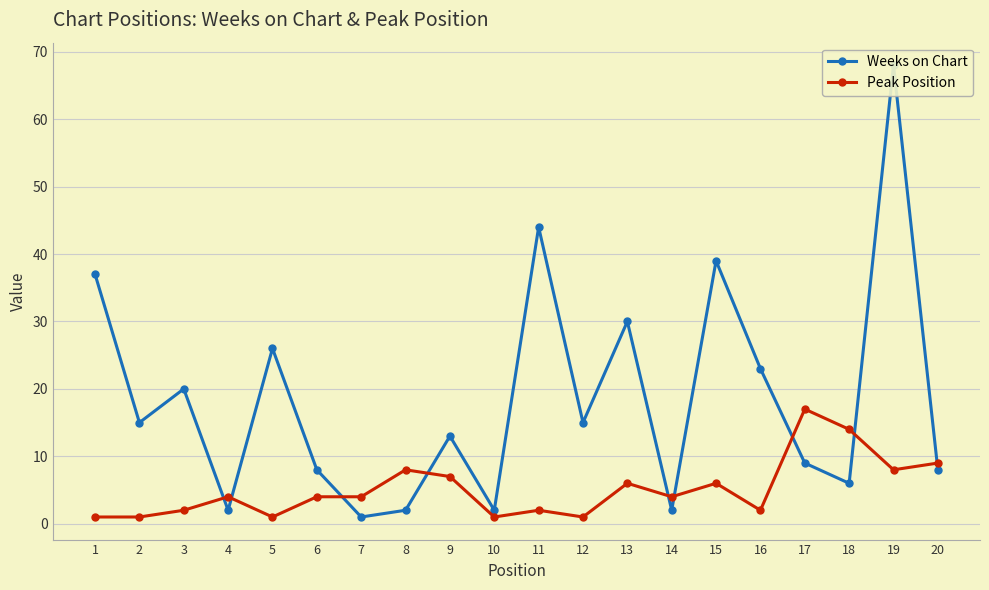

In Weeks on Chart, how many points are higher than both neighbors (excluding endpoints)?

7